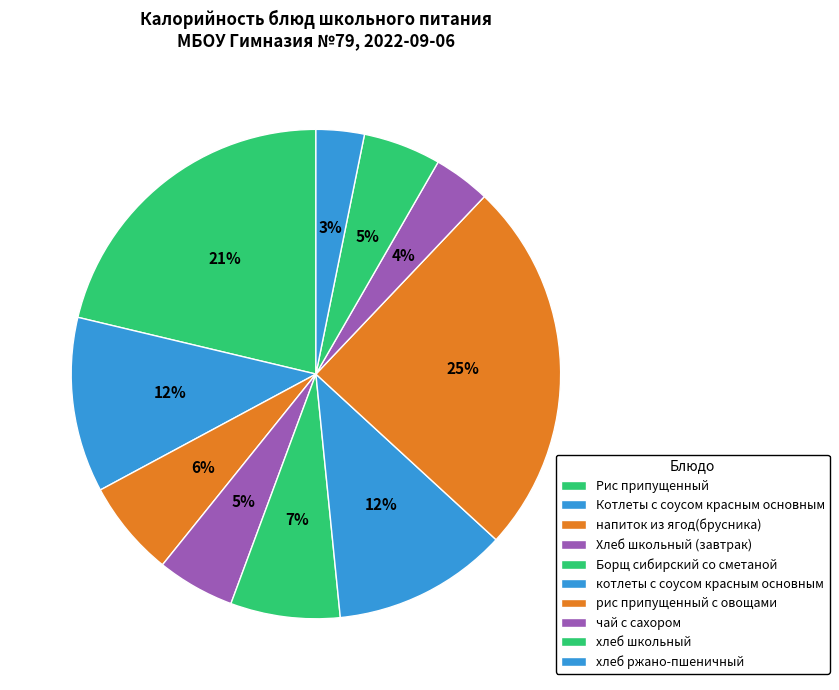

How many slices are in this pie chart?

10